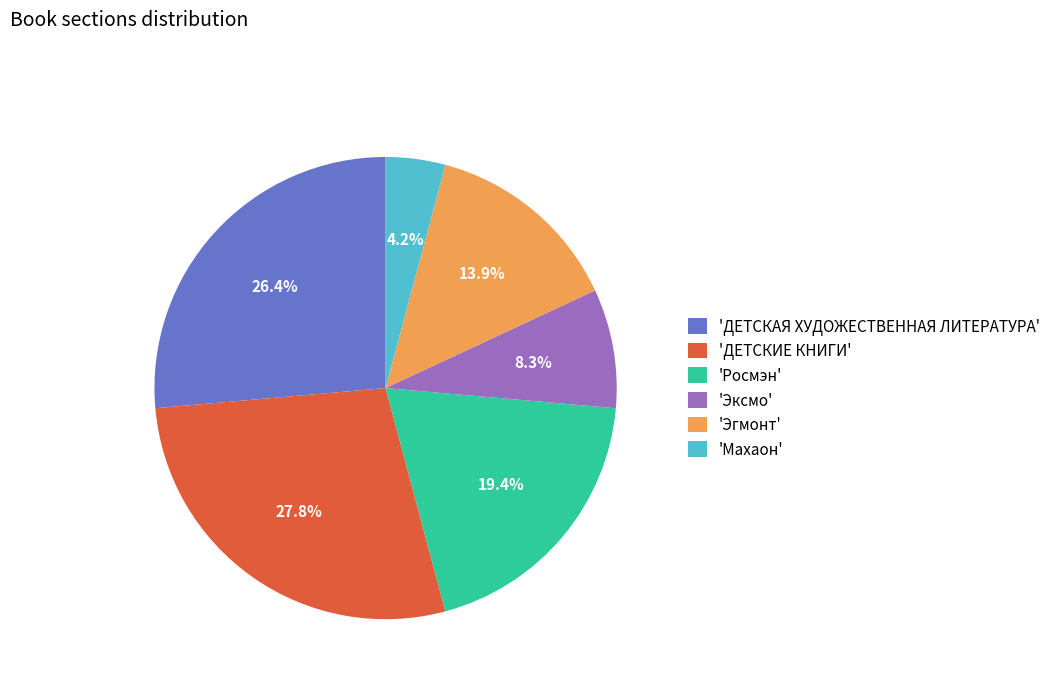

Which category has the biggest portion of the pie?

'ДЕТСКИЕ КНИГИ'